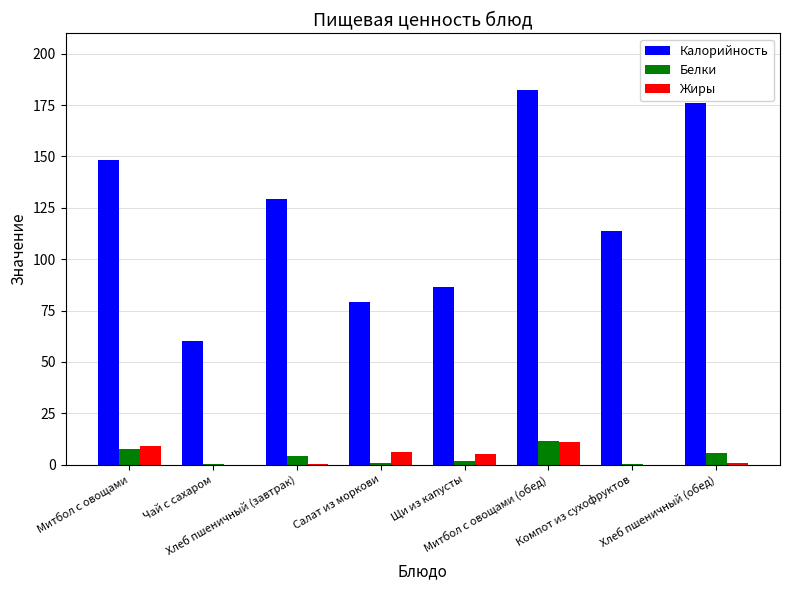

What is the greatest value displayed?

182.6